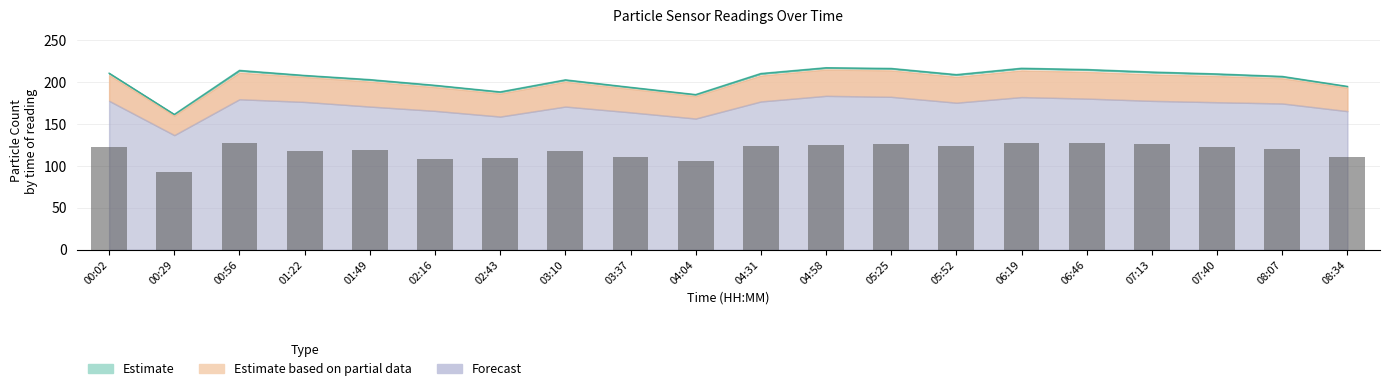

Which has a higher value, 00:56 or 08:07?

00:56